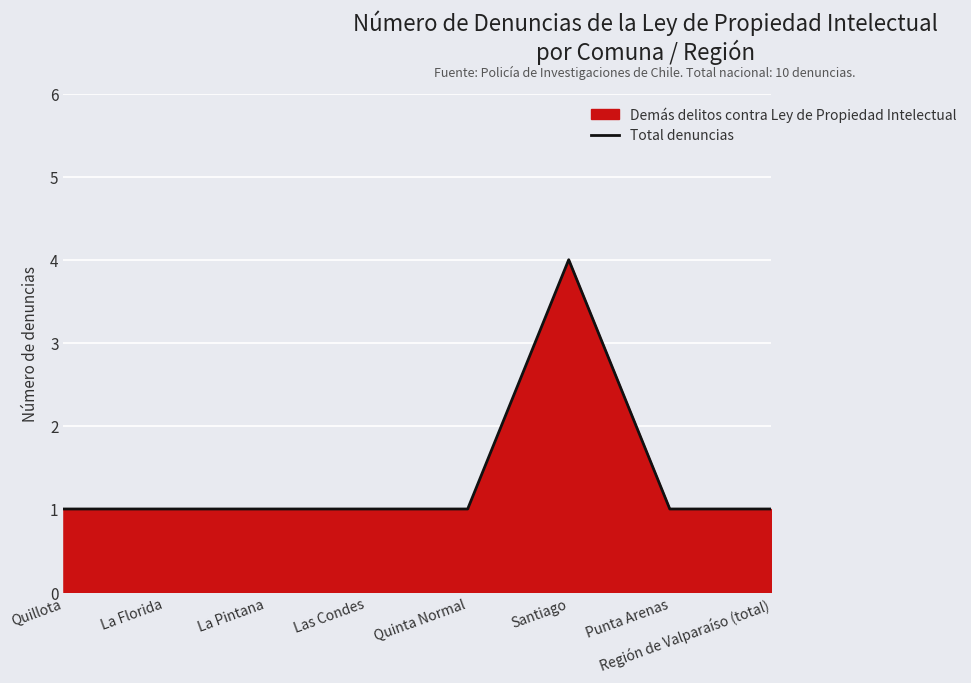

What is the value of the 8th point from the left?

1